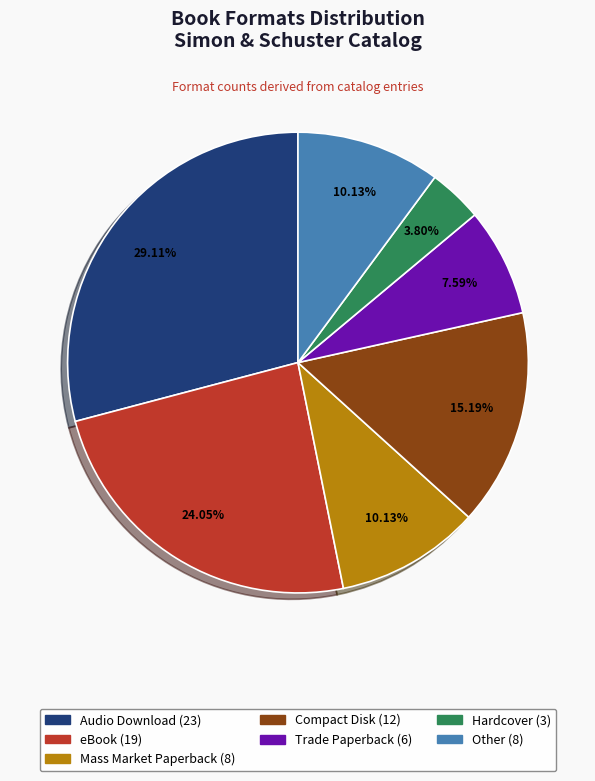

Is the sum of eBook and Audio Download greater than half?

Yes